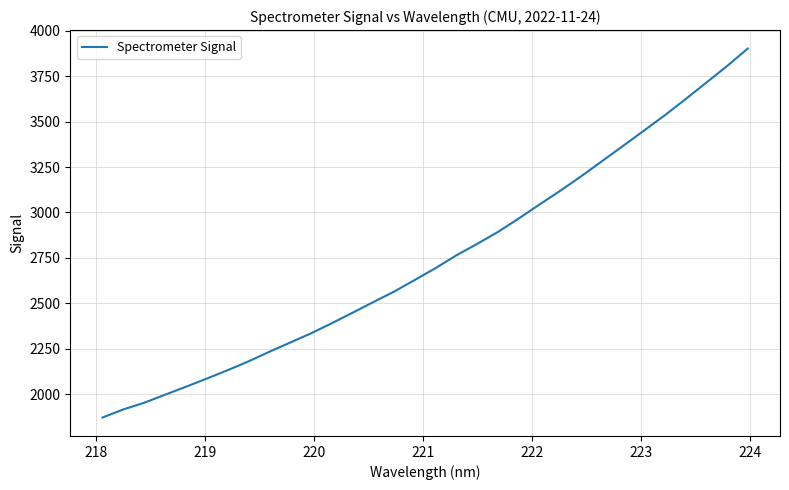

What is the sum of all values?

87756.3